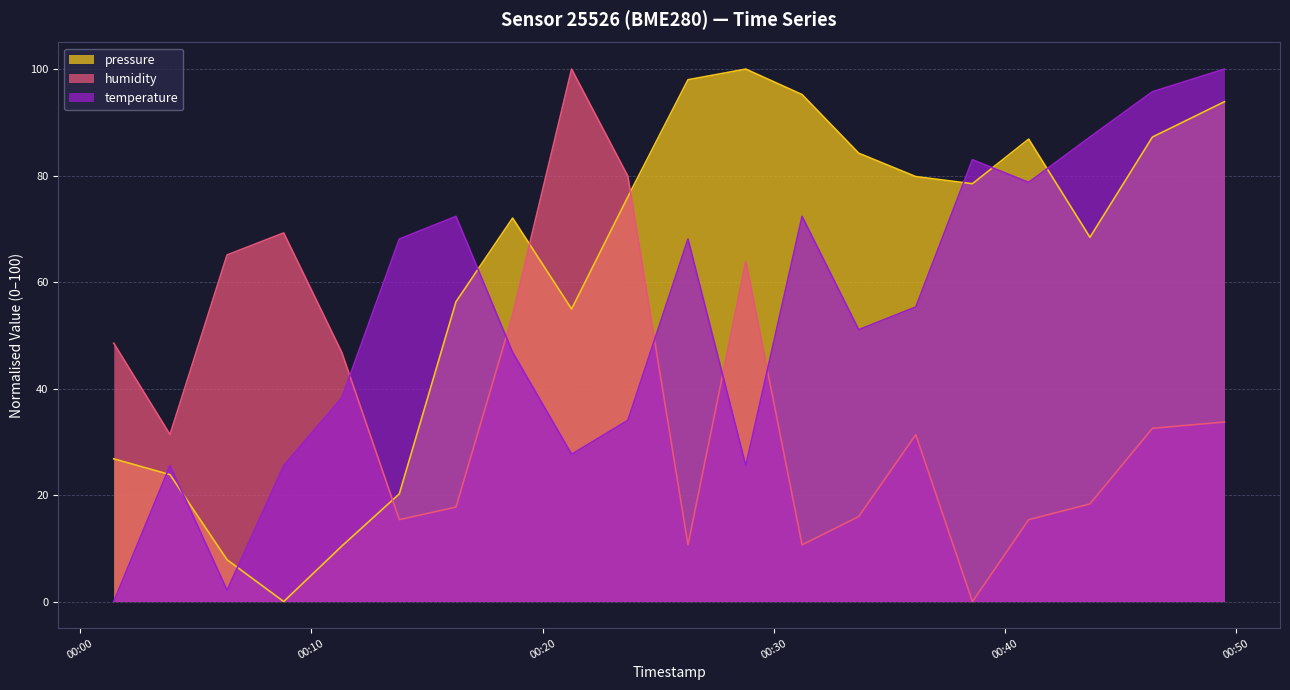

What are all the series names shown in the legend?

pressure, humidity, temperature